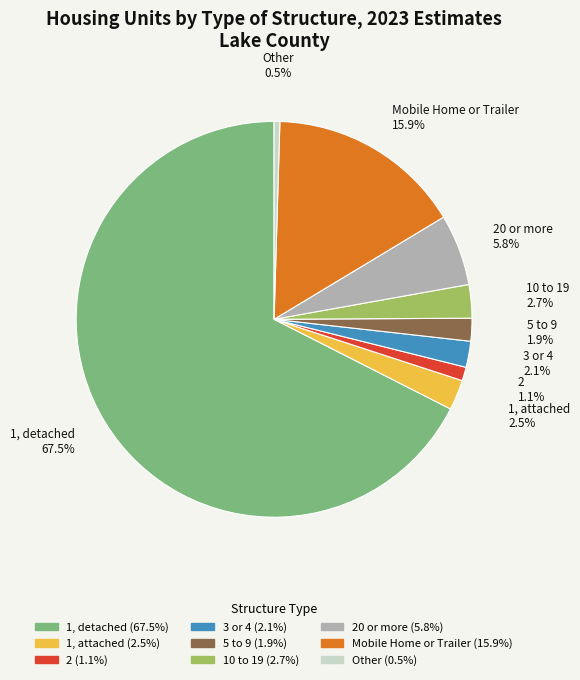

Does any single category account for the majority?

Yes